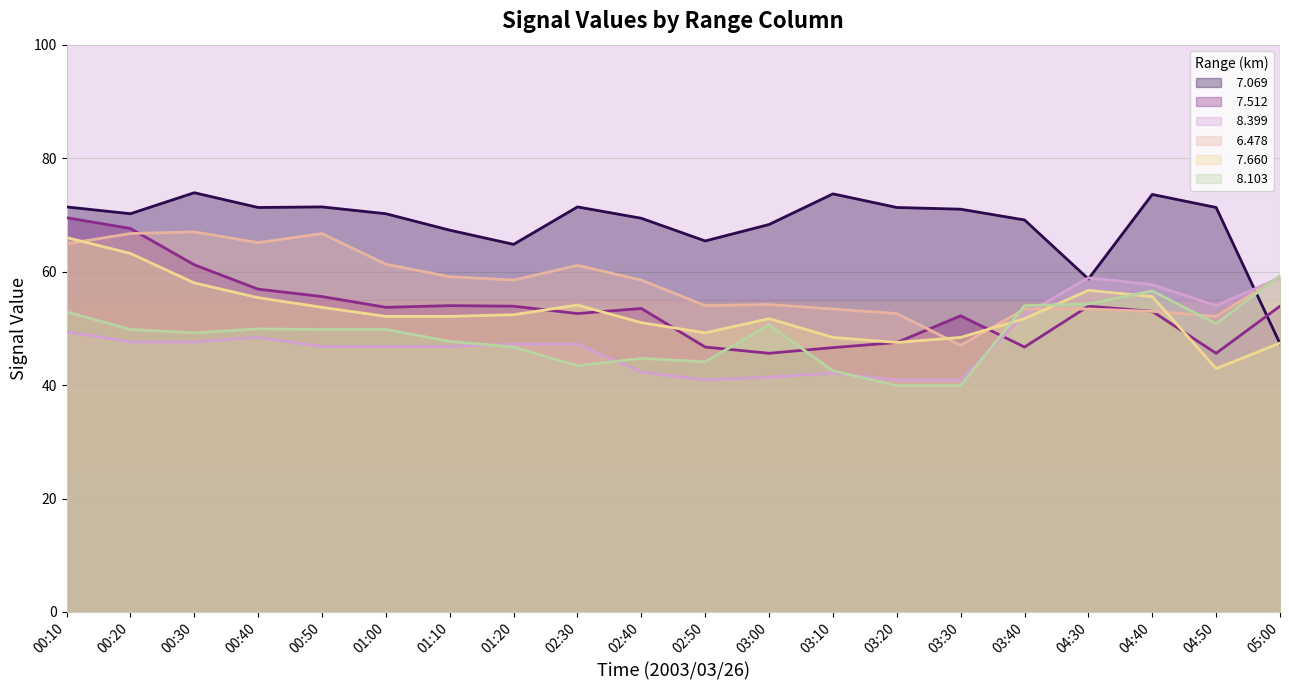

Which series has the largest range (max minus min)?

  7.069